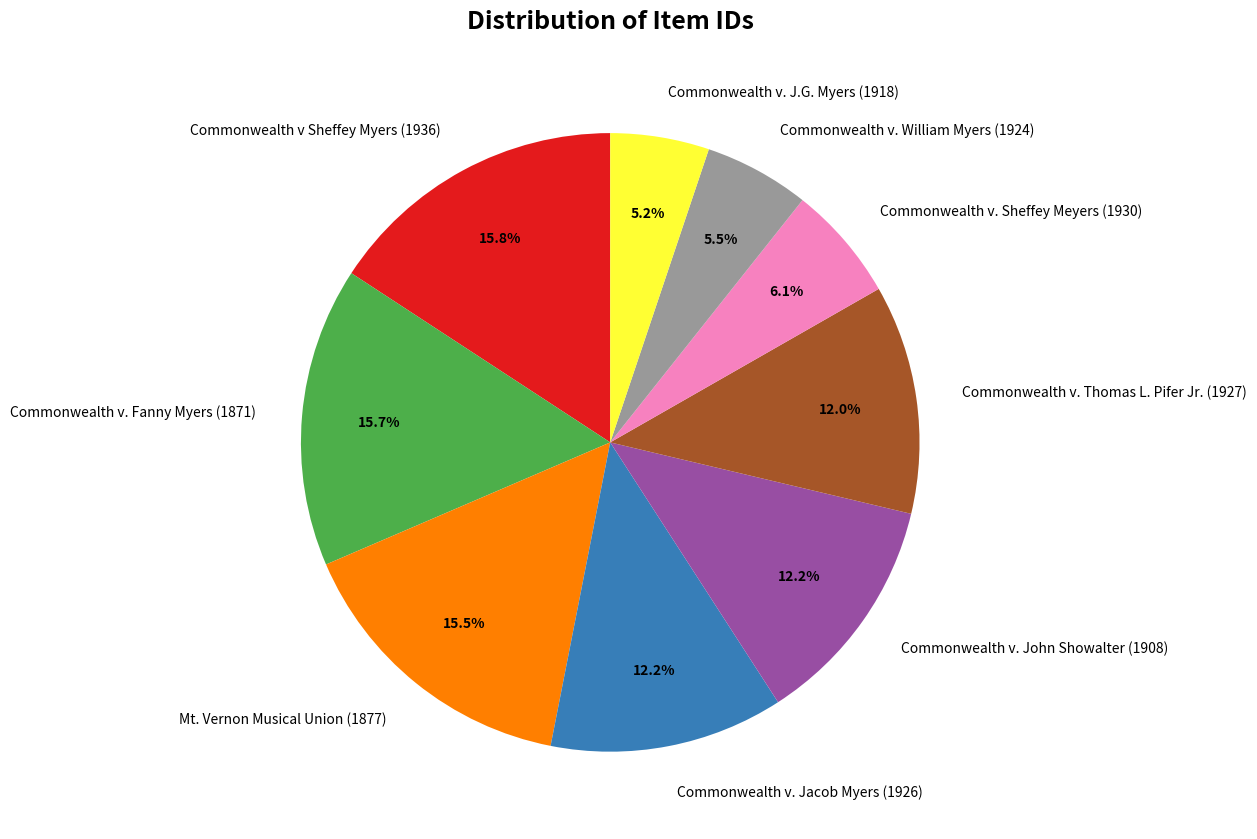

Between Commonwealth v. Jacob Myers (1926) and Commonwealth v. Fanny Myers (1871), which is larger?

Commonwealth v. Fanny Myers (1871)